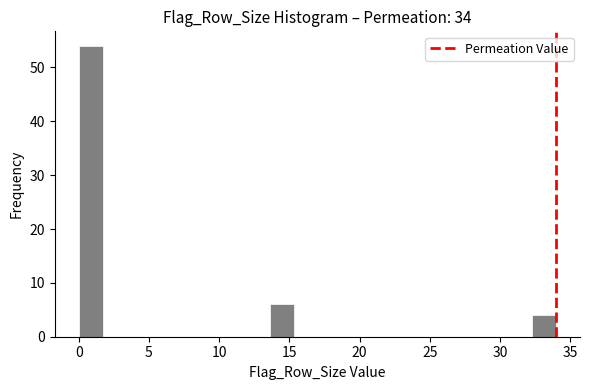

Read against the x-axis, roughly where is the centre of the tallest bar?

1.0